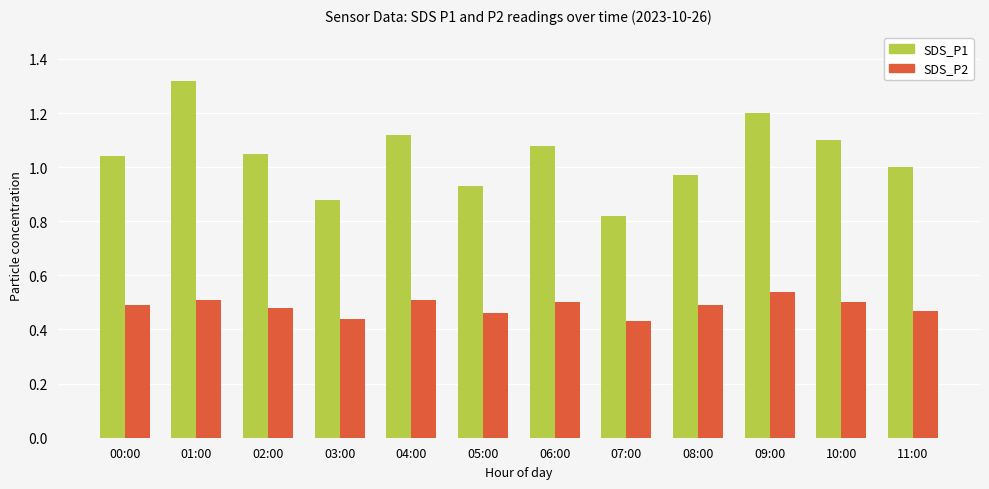

How many bars are there in each group?

2